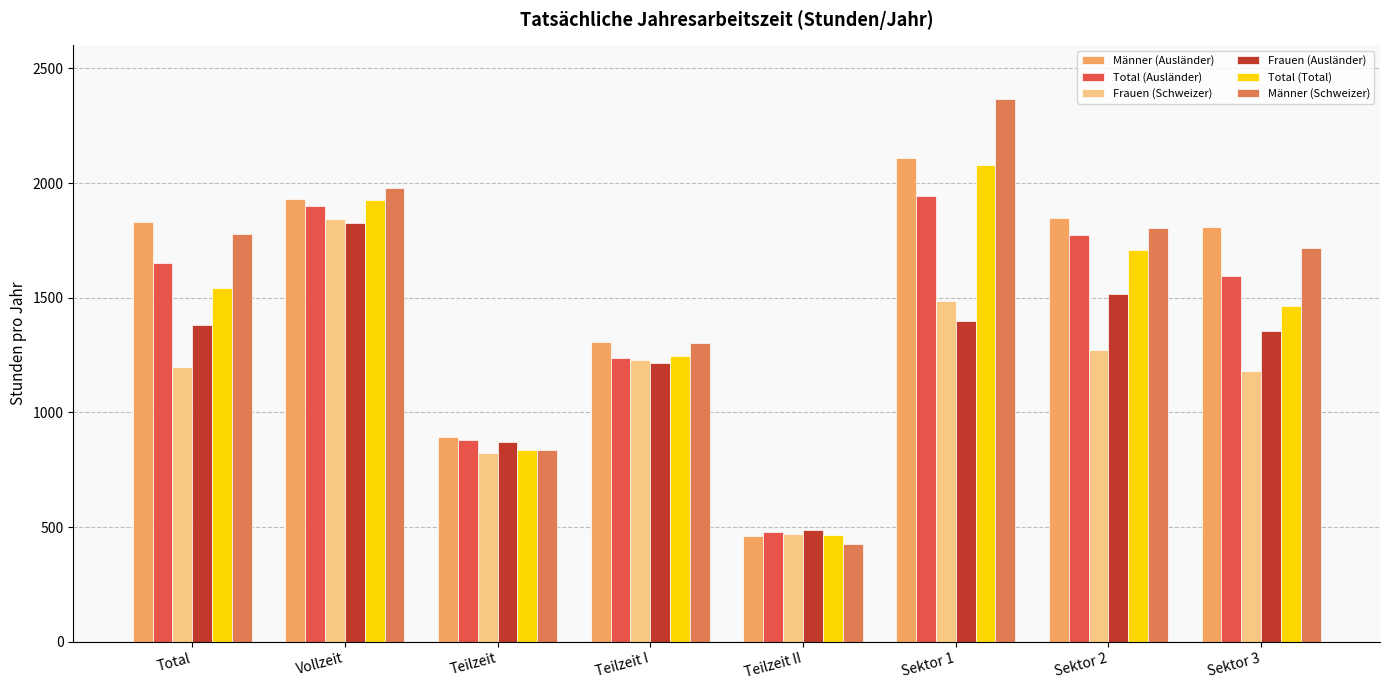

How many groups of bars are there?

8